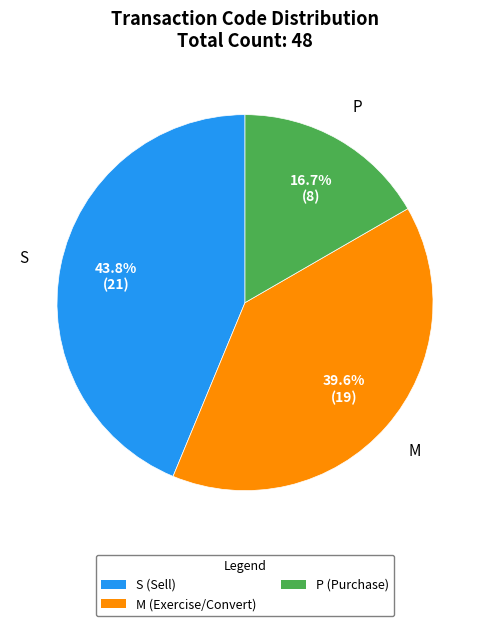

What percentage do S and M together represent?

83.3%